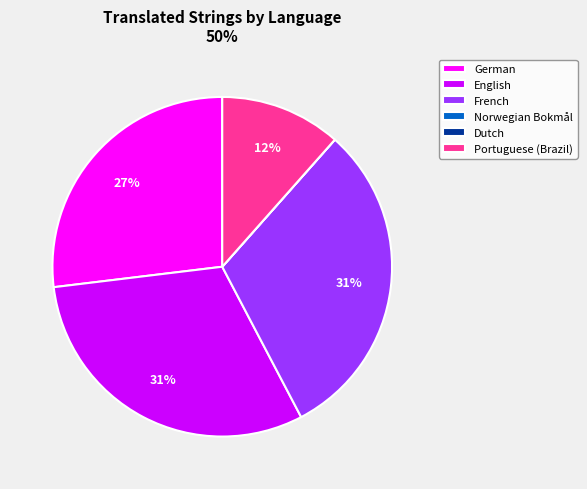

Is there a majority slice in this chart?

No